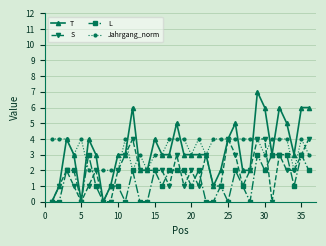

Which series has the largest range (max minus min)?

T